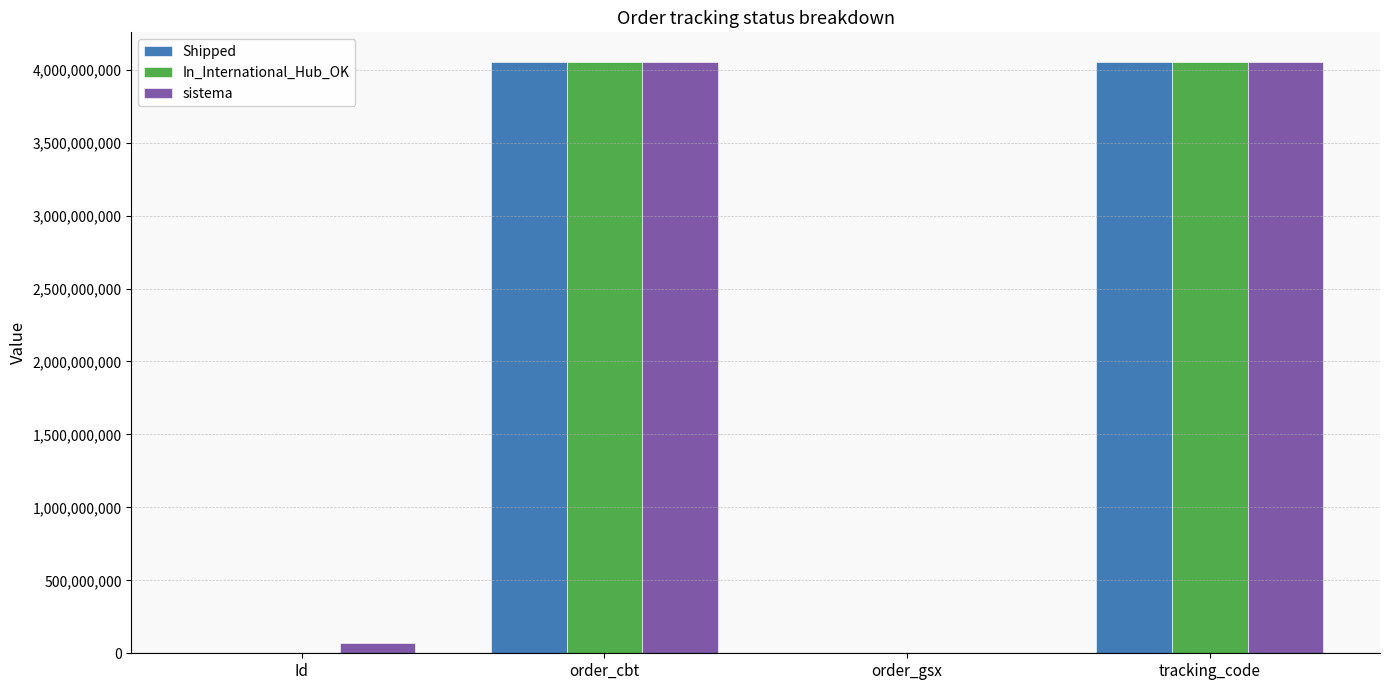

Where is Shipped nearest to the value 2026662146?

order_gsx